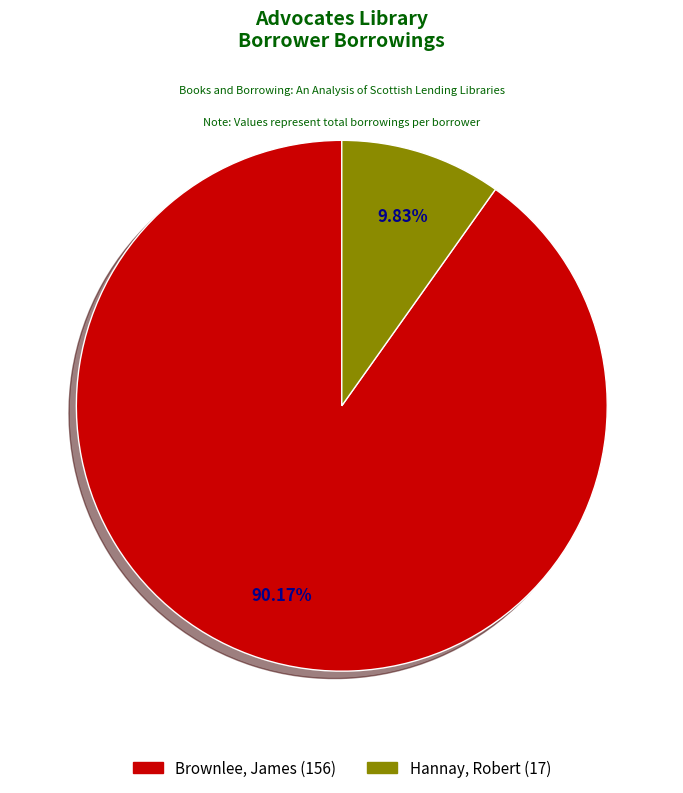

To the nearest percent, what percentage of the pie is Hannay, Robert (17)?

10%